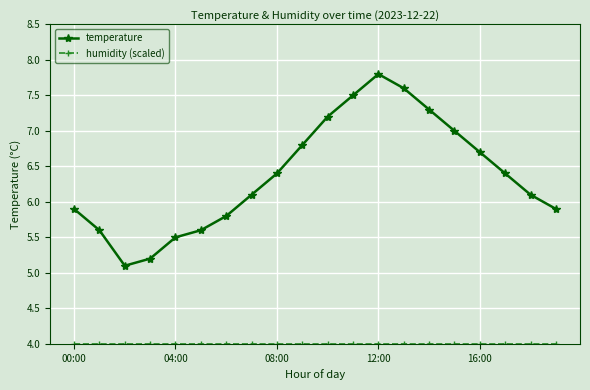

What is the smallest value displayed?

4.0